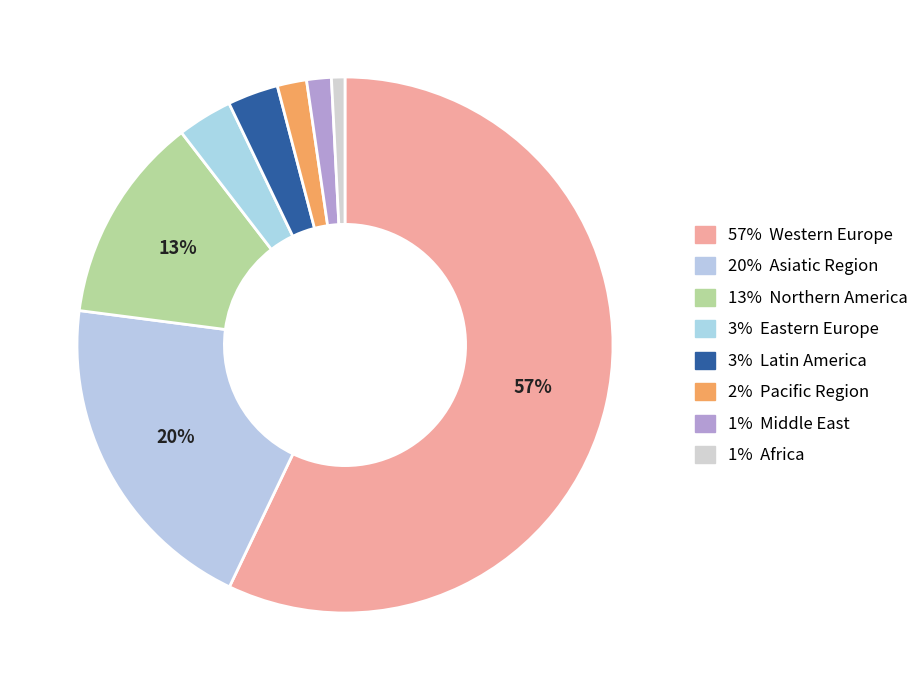

How many slices are in this pie chart?

8